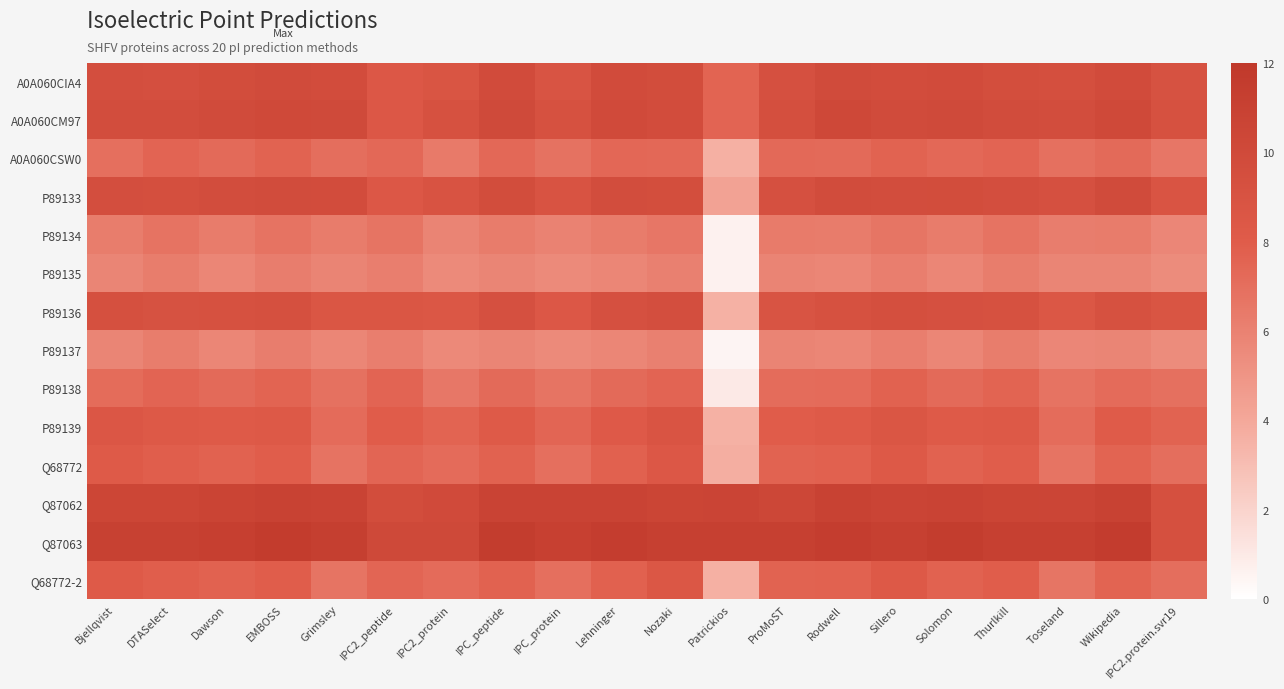

What is the minimum value shown in the chart?

0.5